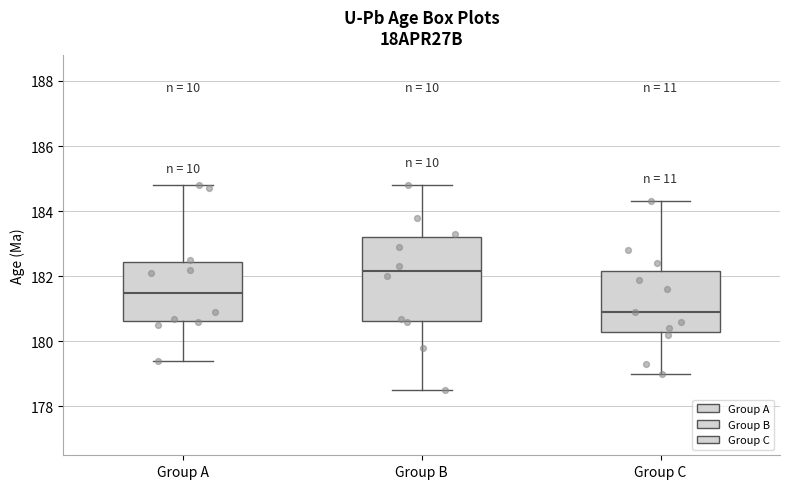

Reading left to right, read every box against the y-axis: the position of its median line, the range the box covers, and the ends of its whiskers. The values are not printed on the chart, so give them approximately, as read against the axis.

Group A: median 181.6, box 180.6 to 182.4, whiskers 179.4 to 184.8
Group B: median 182.2, box 180.6 to 183.2, whiskers 178.6 to 184.8
Group C: median 181.0, box 180.4 to 182.2, whiskers 179.0 to 184.4